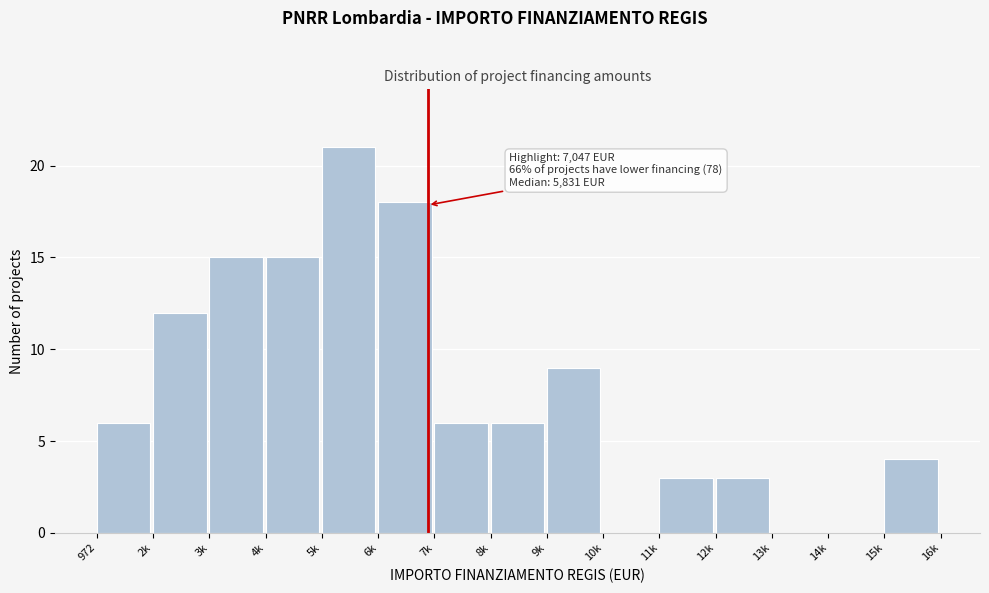

Reading right to left, what are all the values shown in this chart?

15k=4	14k=0	13k=0	12k=3	11k=3	10k=0	9k=9	8k=6	7k=6	6k=18	5k=21	4k=15	3k=15	2k=12	972=6